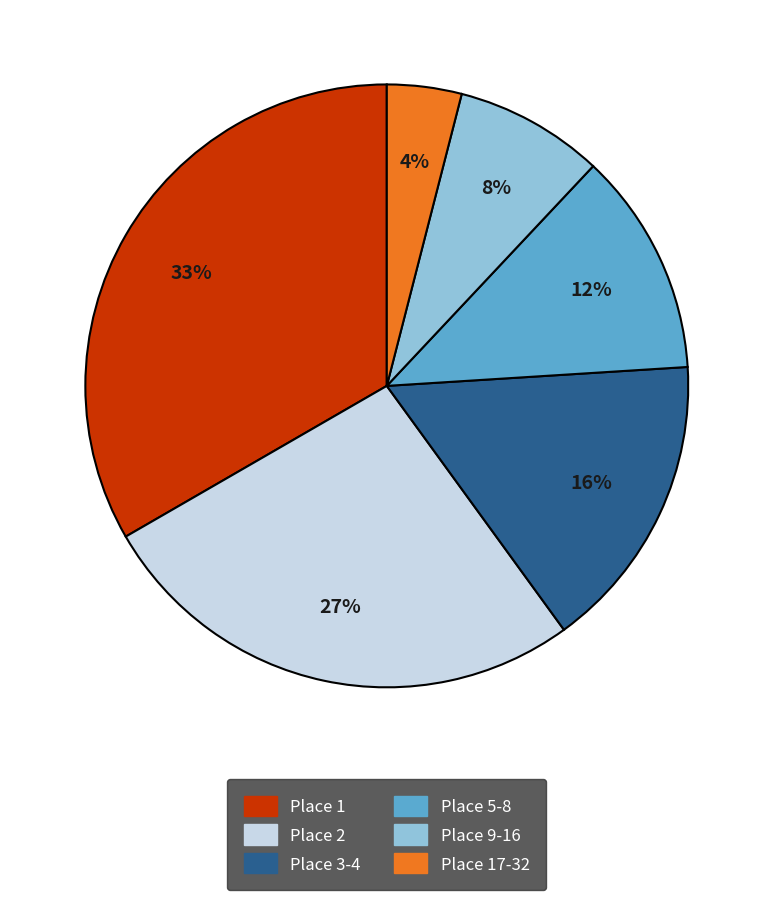

Rank the categories by value from highest to lowest.

Place 1, Place 2, Place 3-4, Place 5-8, Place 9-16, Place 17-32